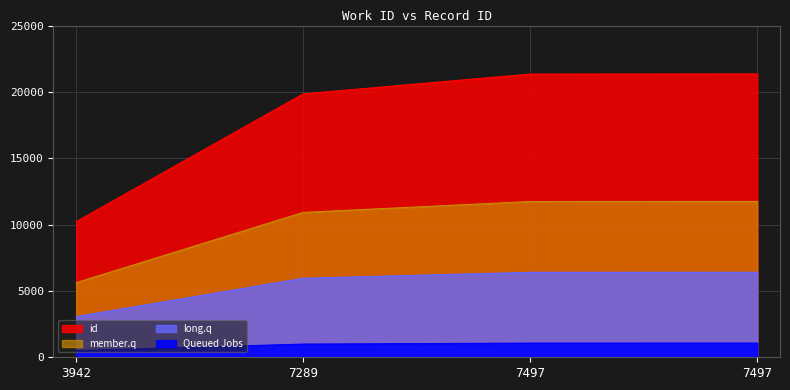

What is the difference between the values at 7497 and 7289?

820.6